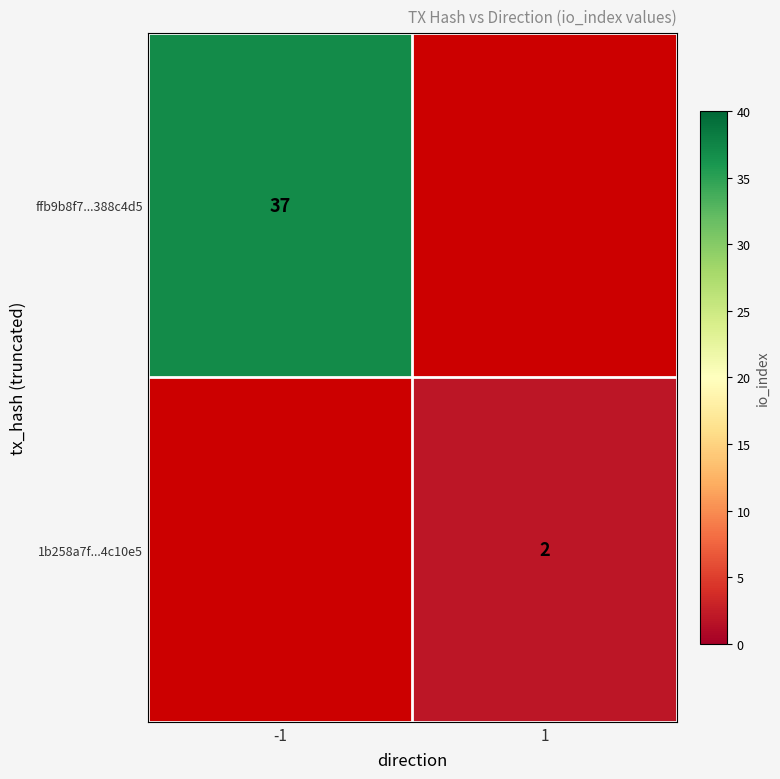

True or false: 1b258a7f...4c10e5 has a value of 2 at 1.

True